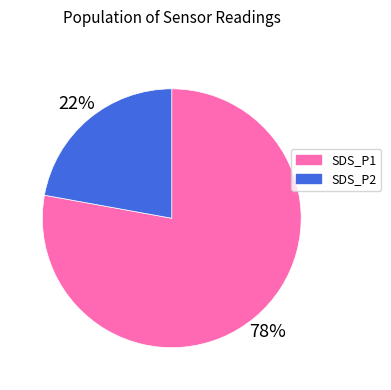

What percentage is the SDS_P1 slice, to the nearest percent?

78%